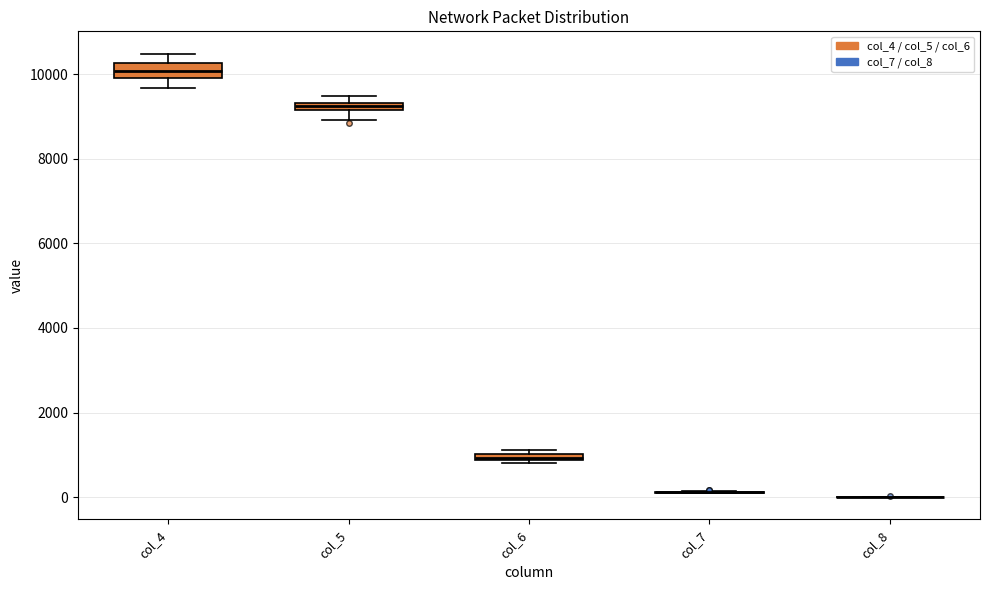

Where is the upper edge of the box for col_6 on the y-axis? The values are not printed on the chart, so give them approximately, as read against the axis.

1000